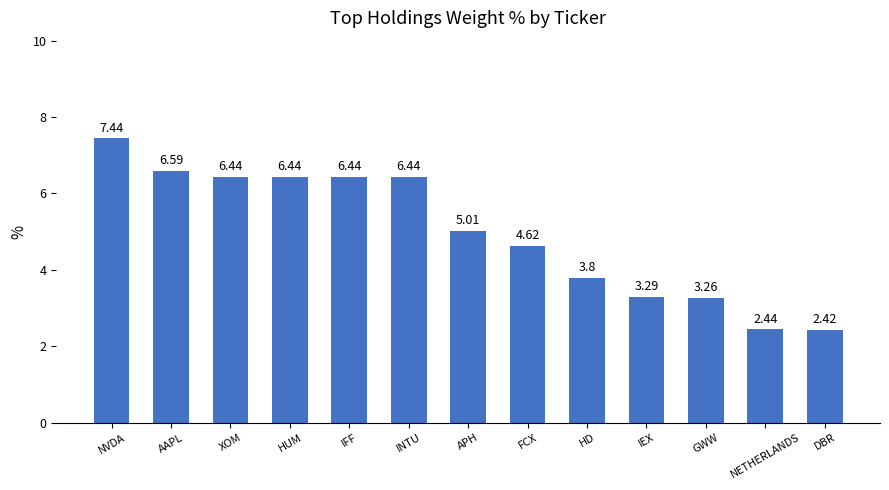

Where is the data nearest to the value 4?

HD